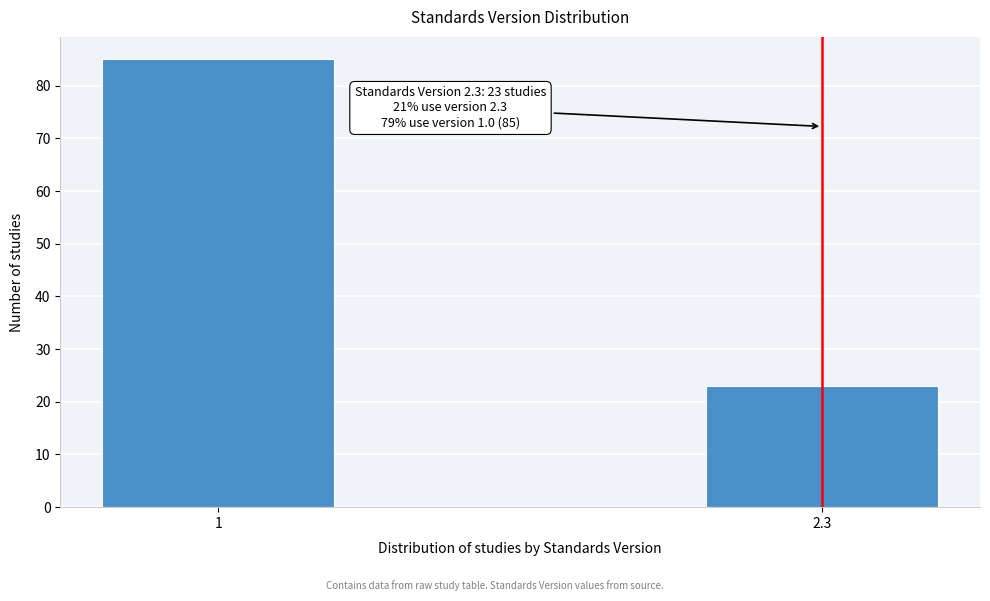

Reading left to right, extract all data points from this chart.

85	23